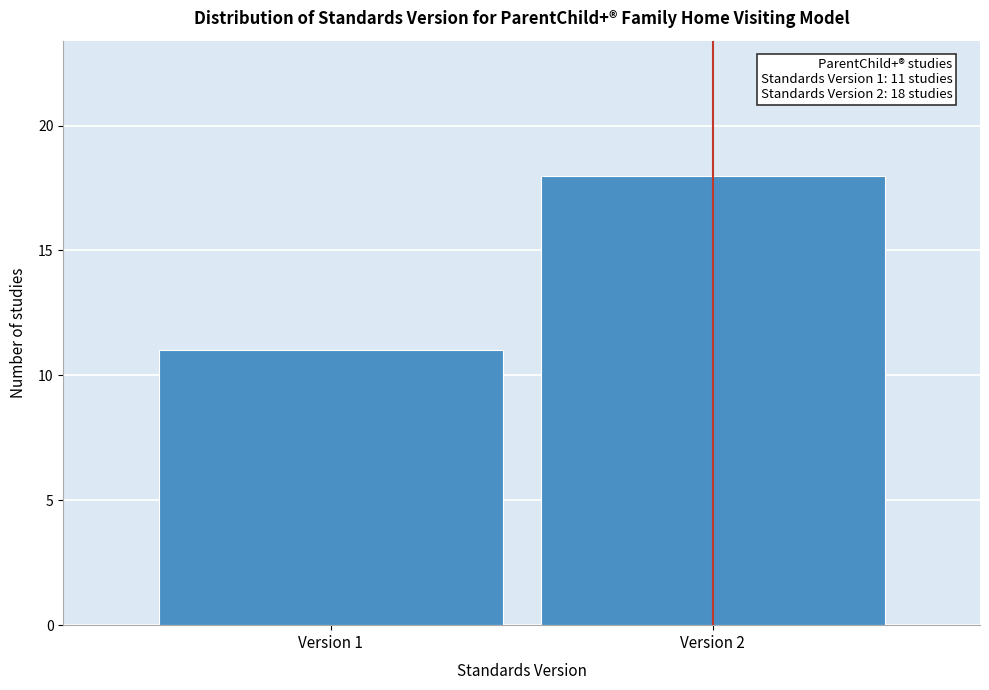

Reading right to left, extract all data points from this chart.

Version 2=18	Version 1=11